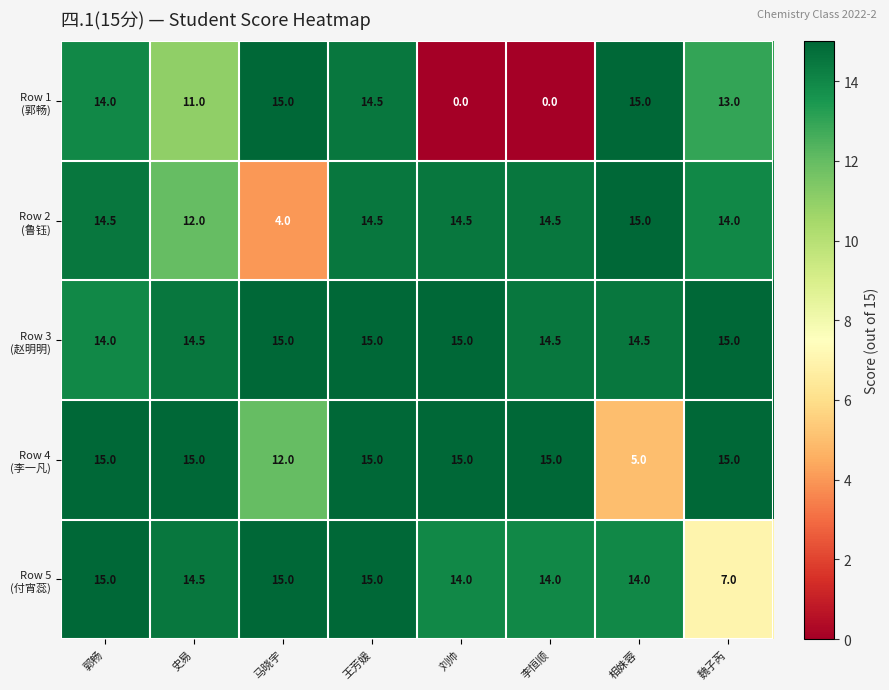

What is the difference between the highest and lowest values at 王芳媛?

0.5